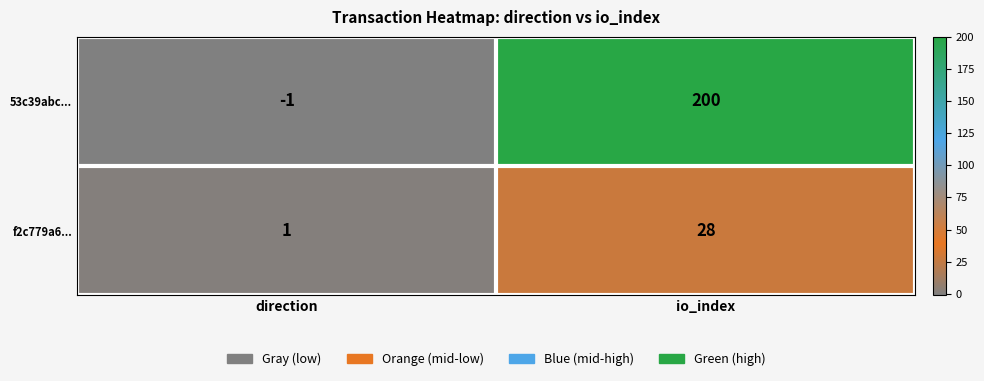

List the series in order of their peak value, lowest first.

f2c779a6..., 53c39abc...